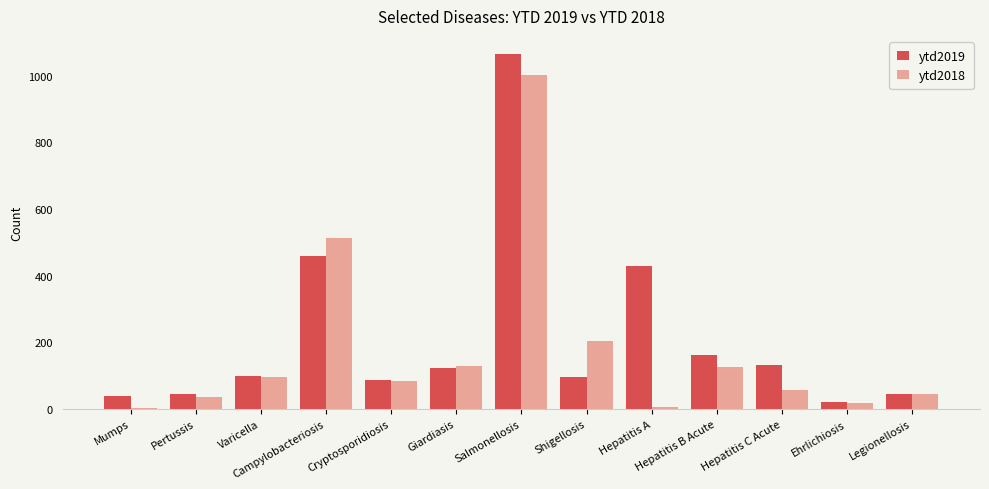

Which category has the highest value in the ytd2018 series?

Salmonellosis